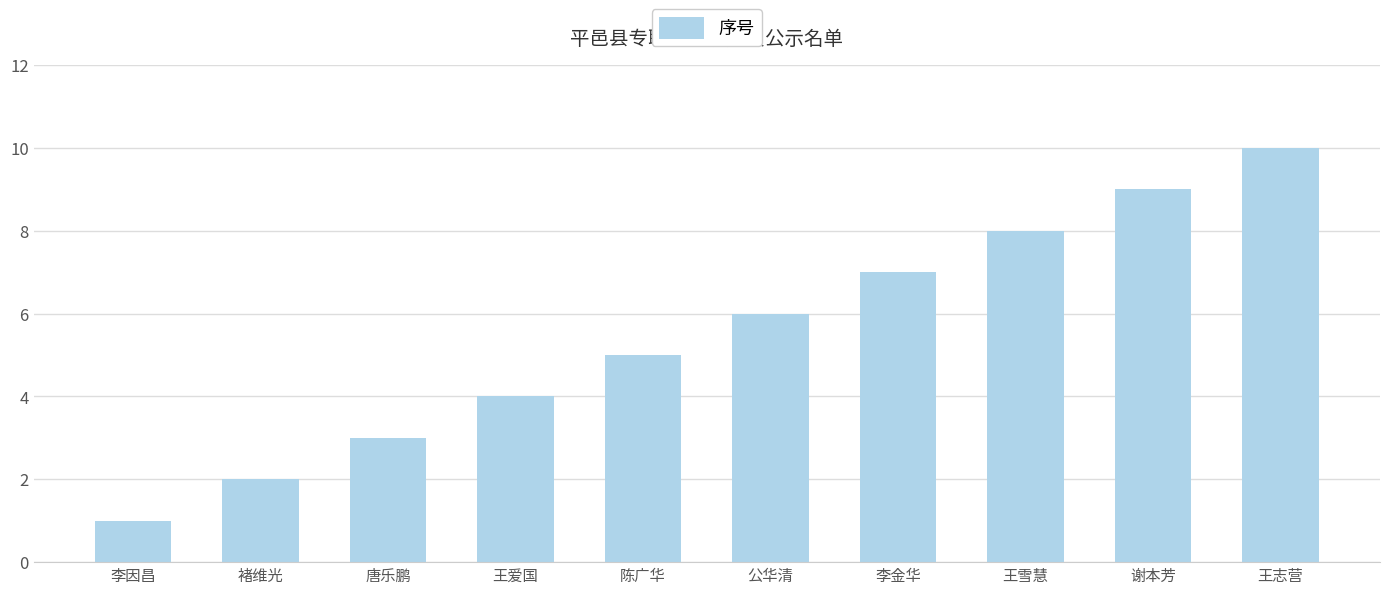

What is the label of the 9th bar from the right?

褚维光